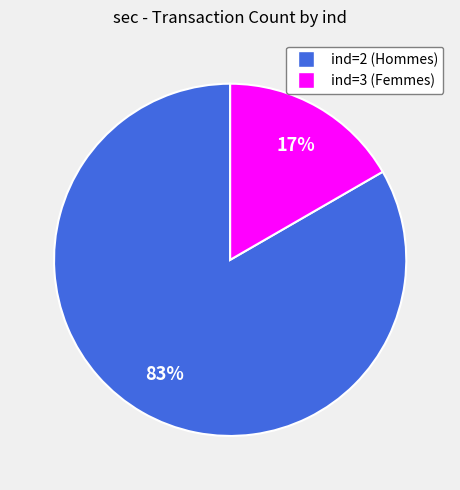

How many segments does this pie chart have?

2